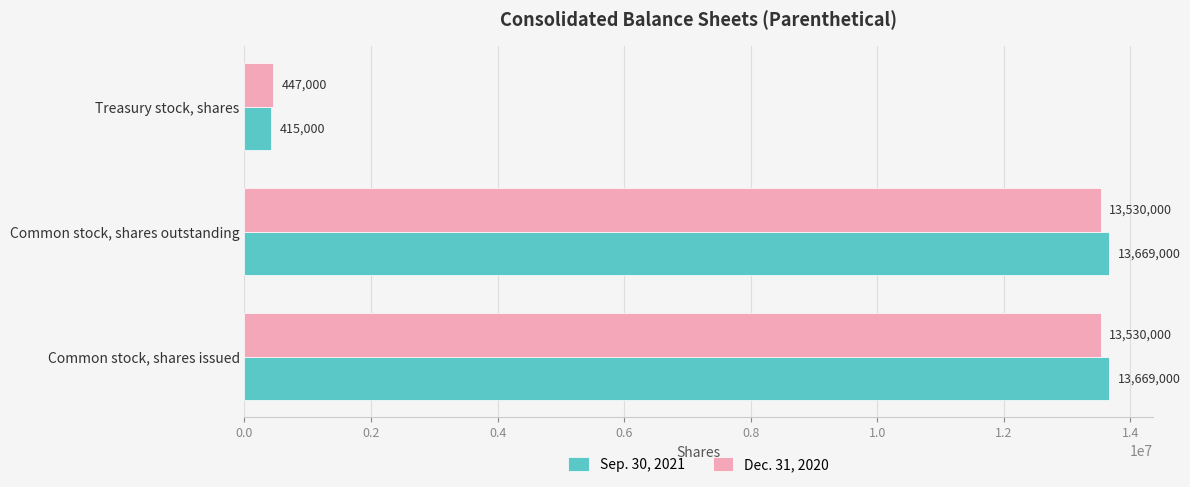

Is it true that Dec. 31, 2020 equals 13530000 at Common stock, shares outstanding?

True